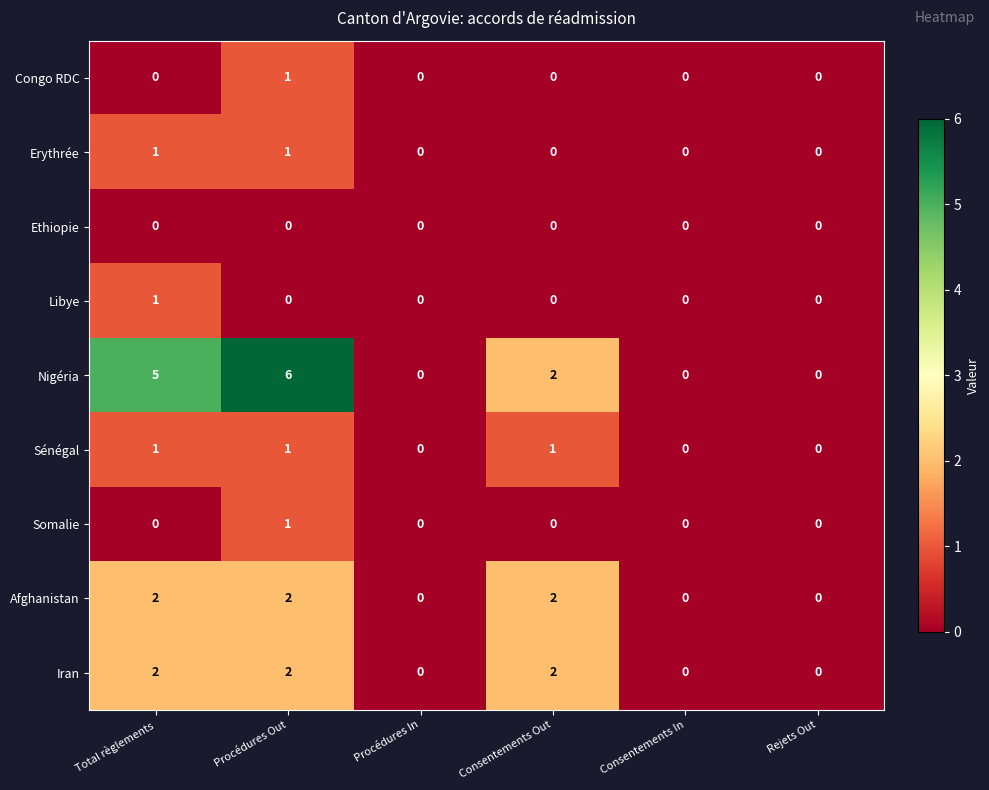

The value of Somalie at Procédures In is 0. True or false?

True